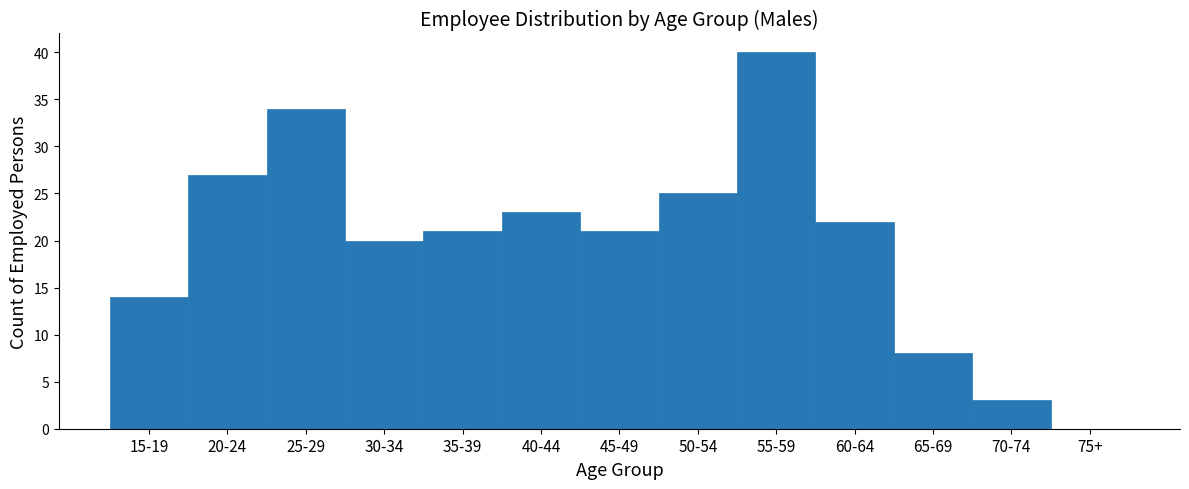

The value at 30-34 is 20. True or false?

True